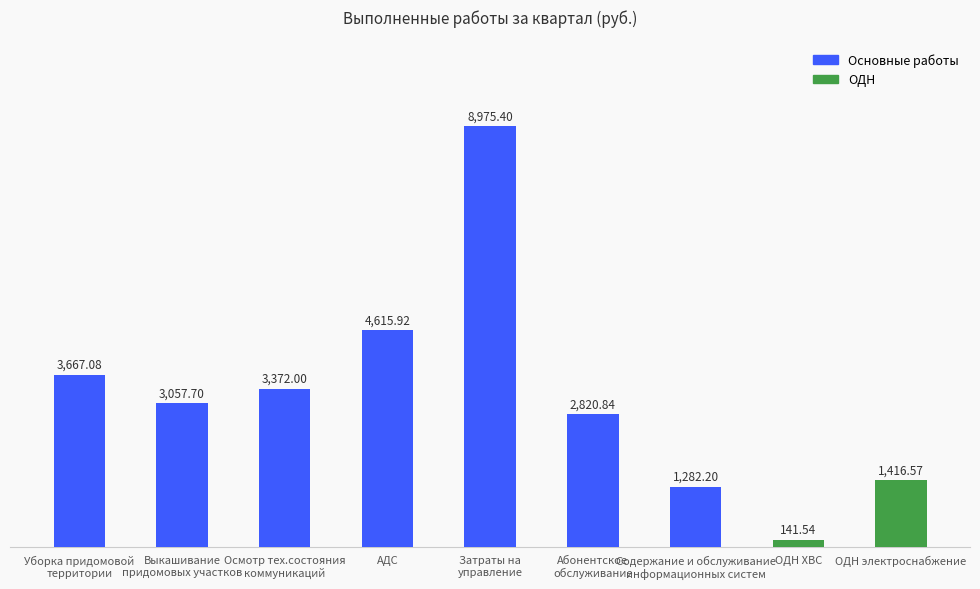

Between Выкашивание
придомовых участков and Затраты на
управление, which is larger?

Затраты на
управление